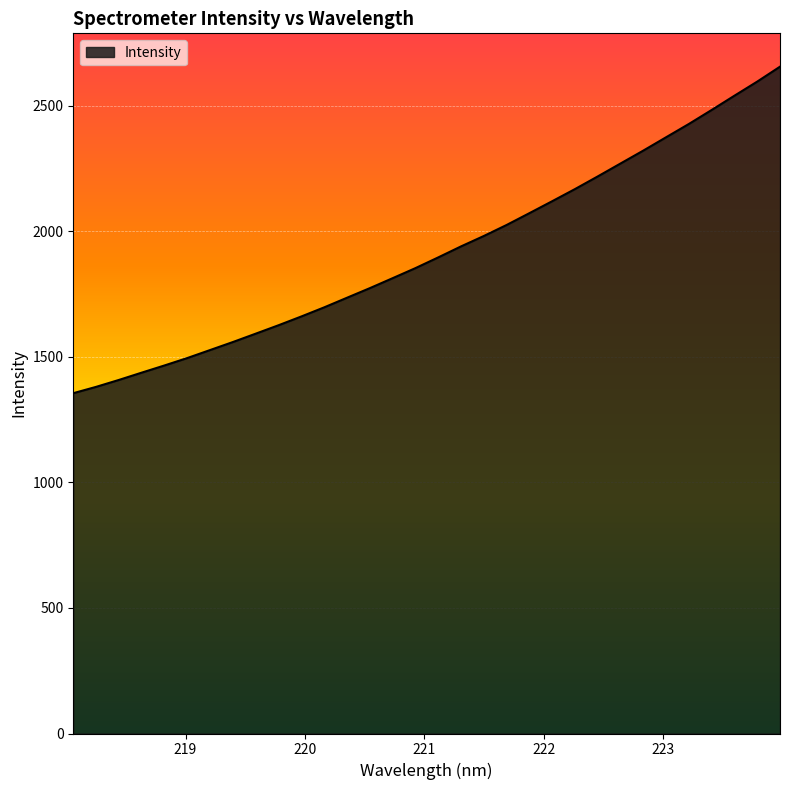

What is the minimum value shown in the chart?

1354.8